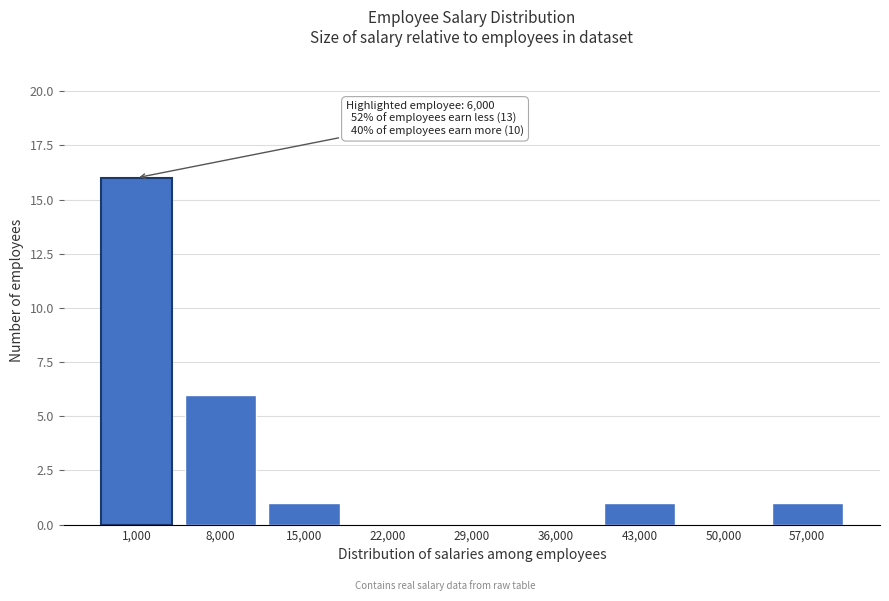

Reading left to right, list all the values displayed in this chart.

1,000=16	8,000=6	15,000=1	22,000=0	29,000=0	36,000=0	43,000=1	50,000=0	57,000=1